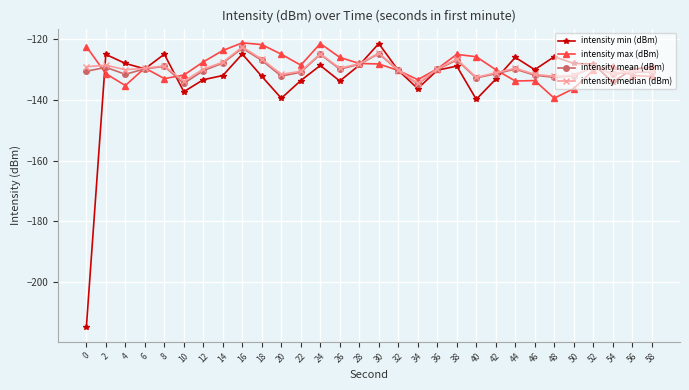

After their last crossing, which series has the higher values: intensity median (dBm) or intensity min (dBm)?

intensity min (dBm)